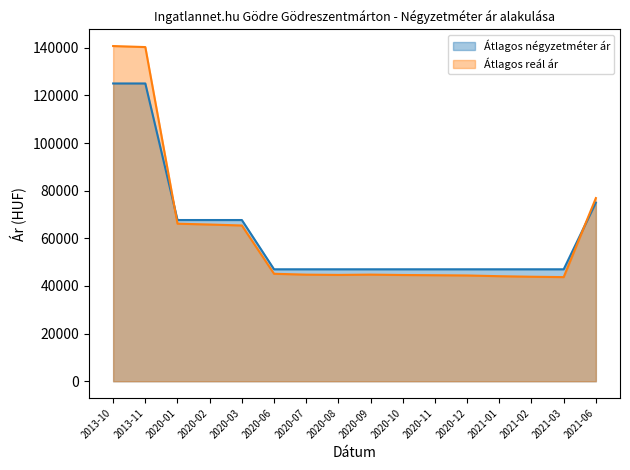

How many values in the Átlagos reál ár (line) series exceed 44764?

7